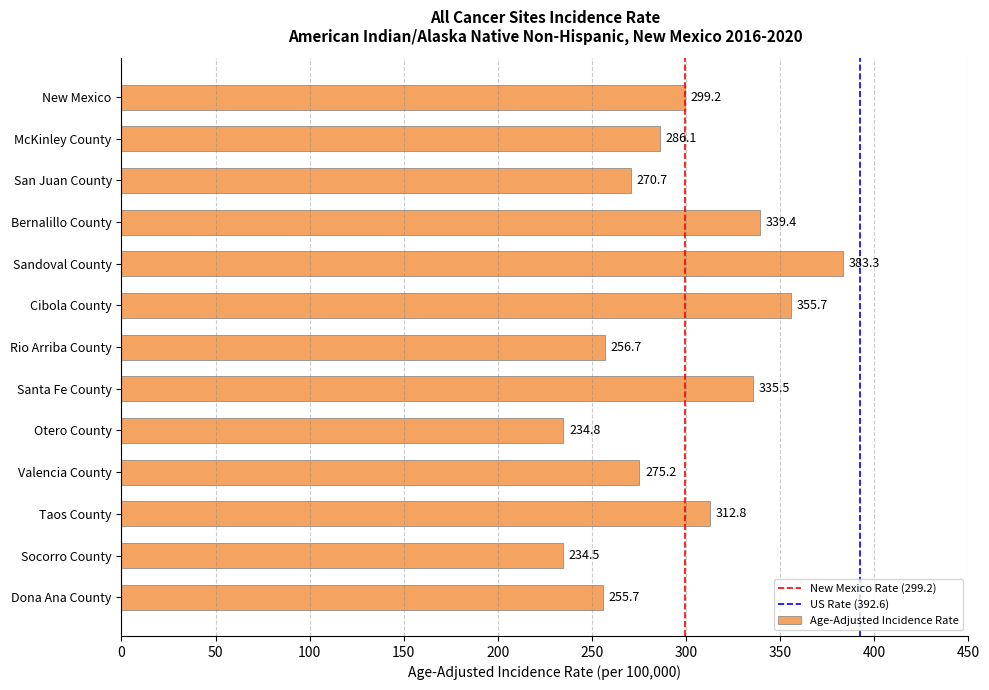

What is the ratio of the value at Socorro County to the value at Santa Fe County?

0.7